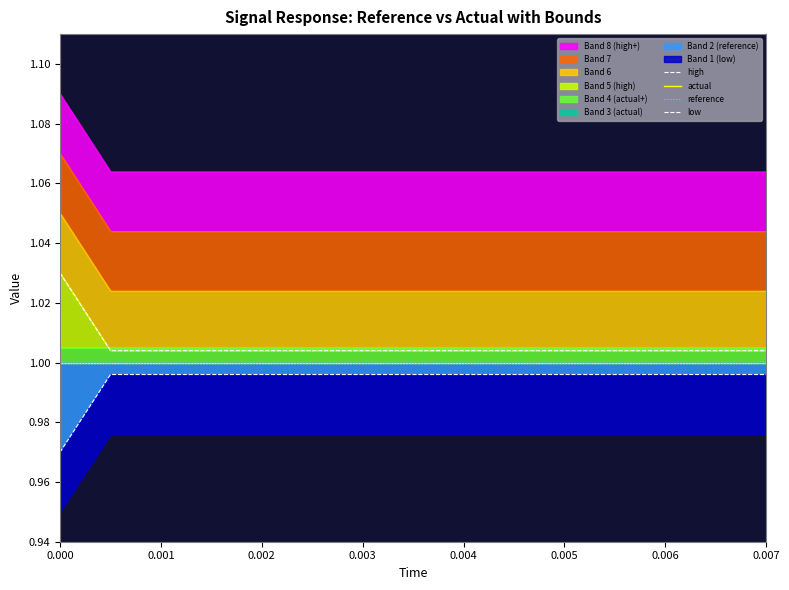

True or false: reference has more than 0 interior local peaks.

False